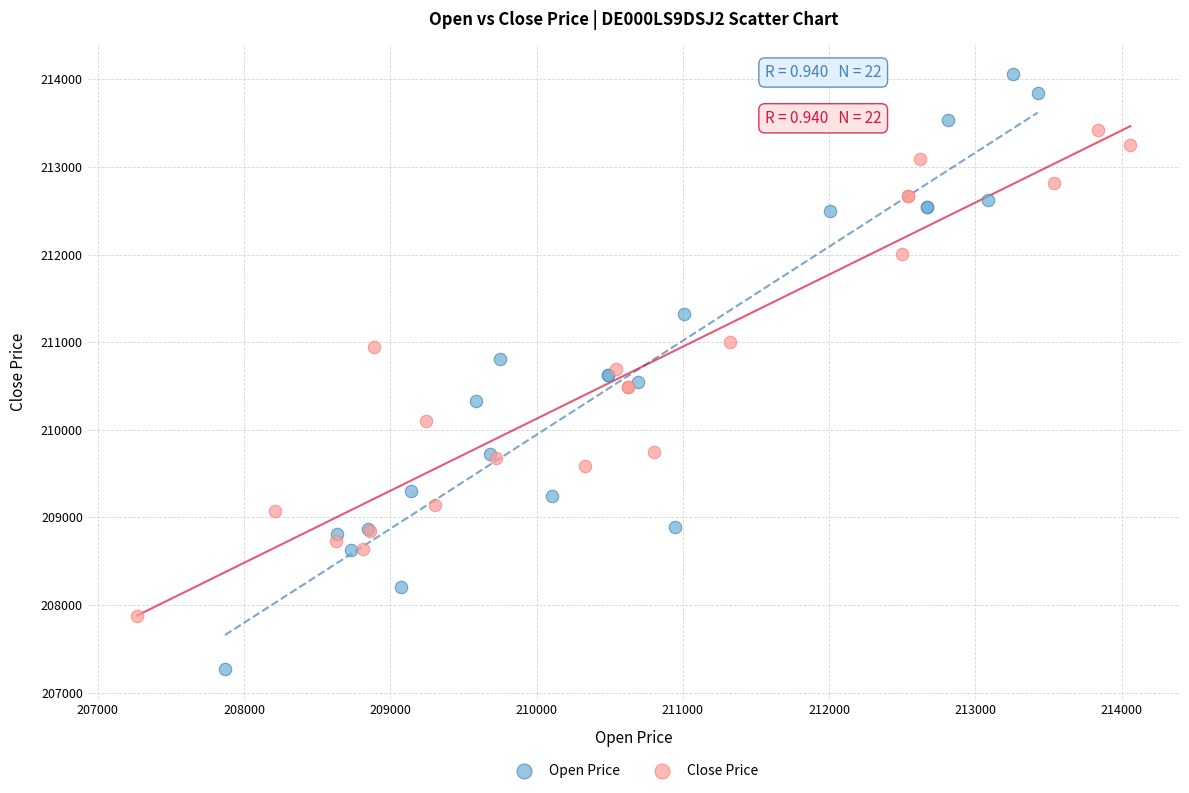

What are all the series names shown in the legend?

Open Price, Close Price